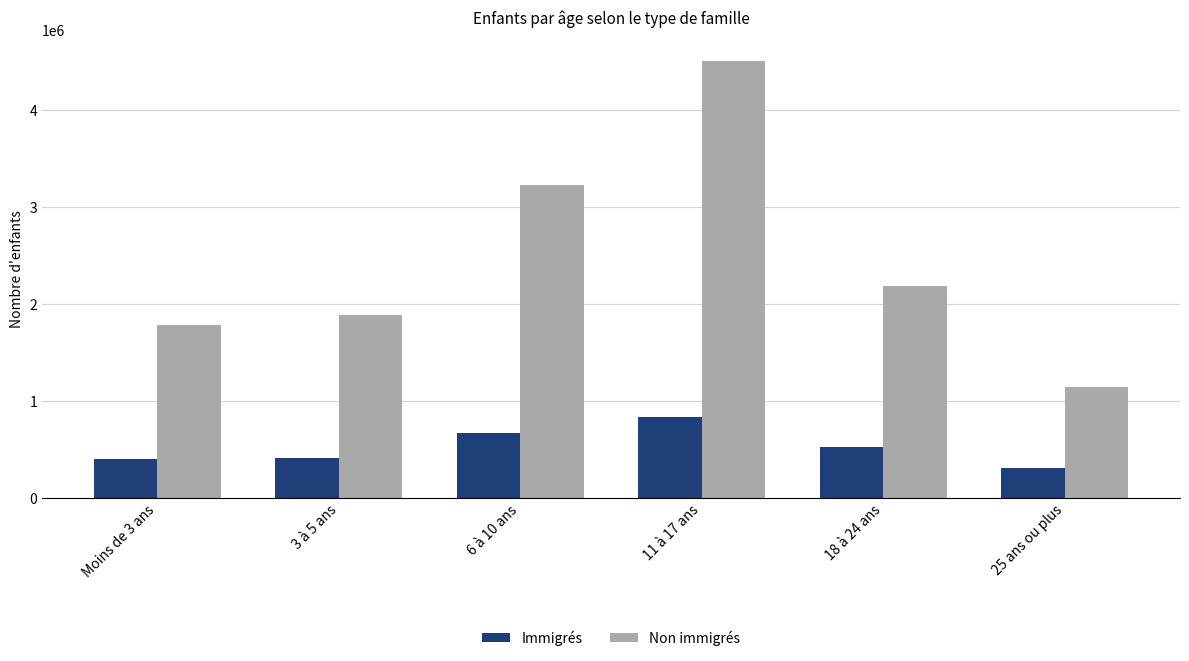

List the series in order of their overall mean, lowest first.

Immigrés, Non immigrés